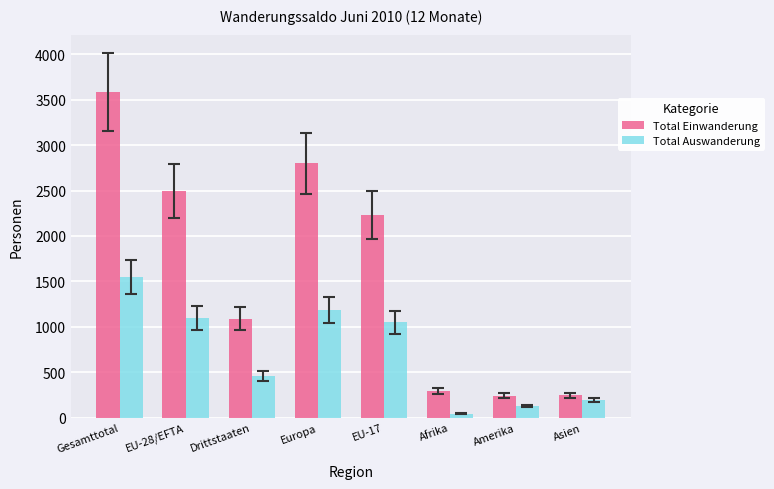

The value of Total Auswanderung at Gesamttotal is 1551. True or false?

True